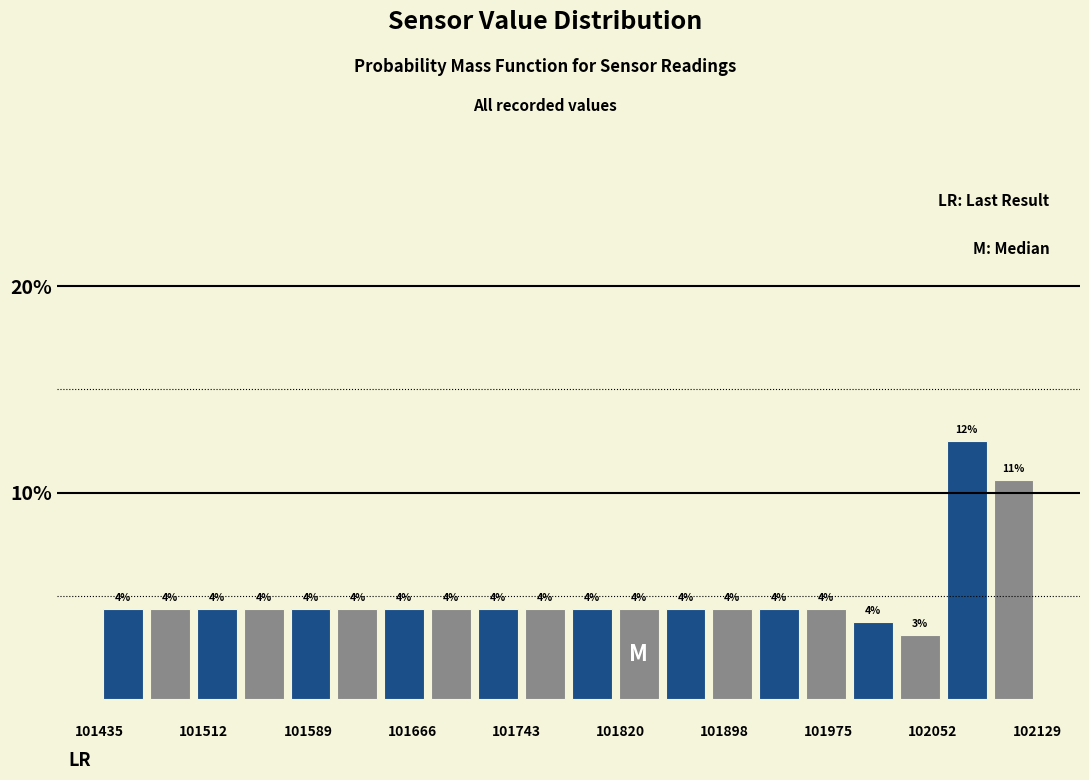

Read against the x-axis, roughly where is the centre of the tallest bar?

102080